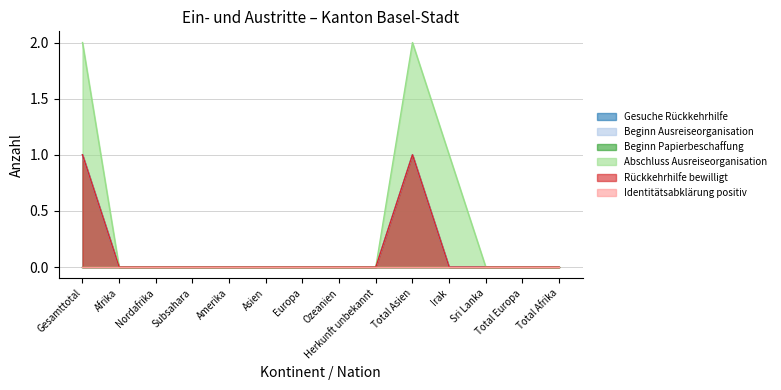

Which label corresponds to the largest value in the chart?

Gesamttotal